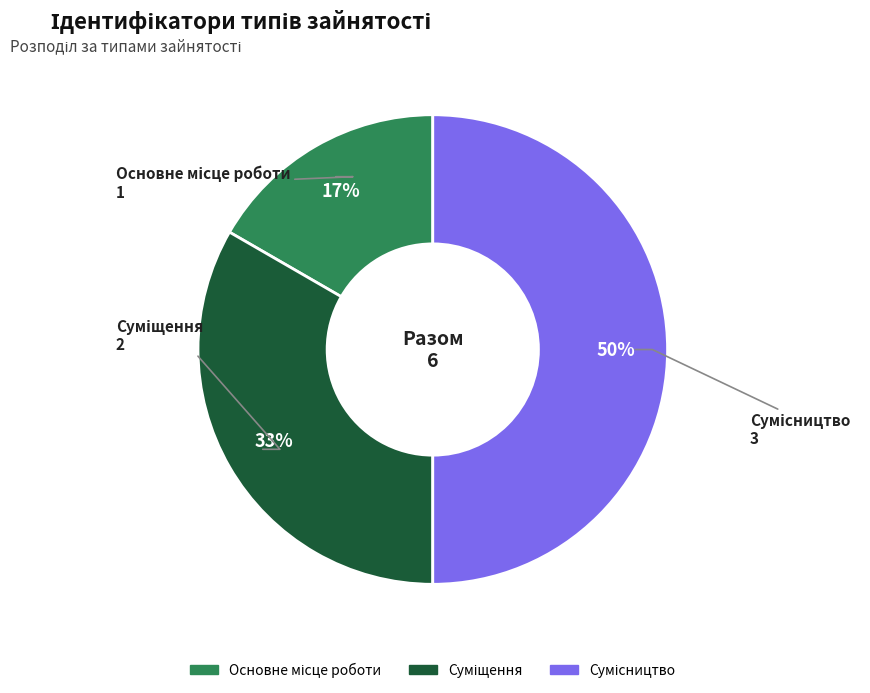

To the nearest percent, what is the difference between the largest and smallest slice percentages?

33%